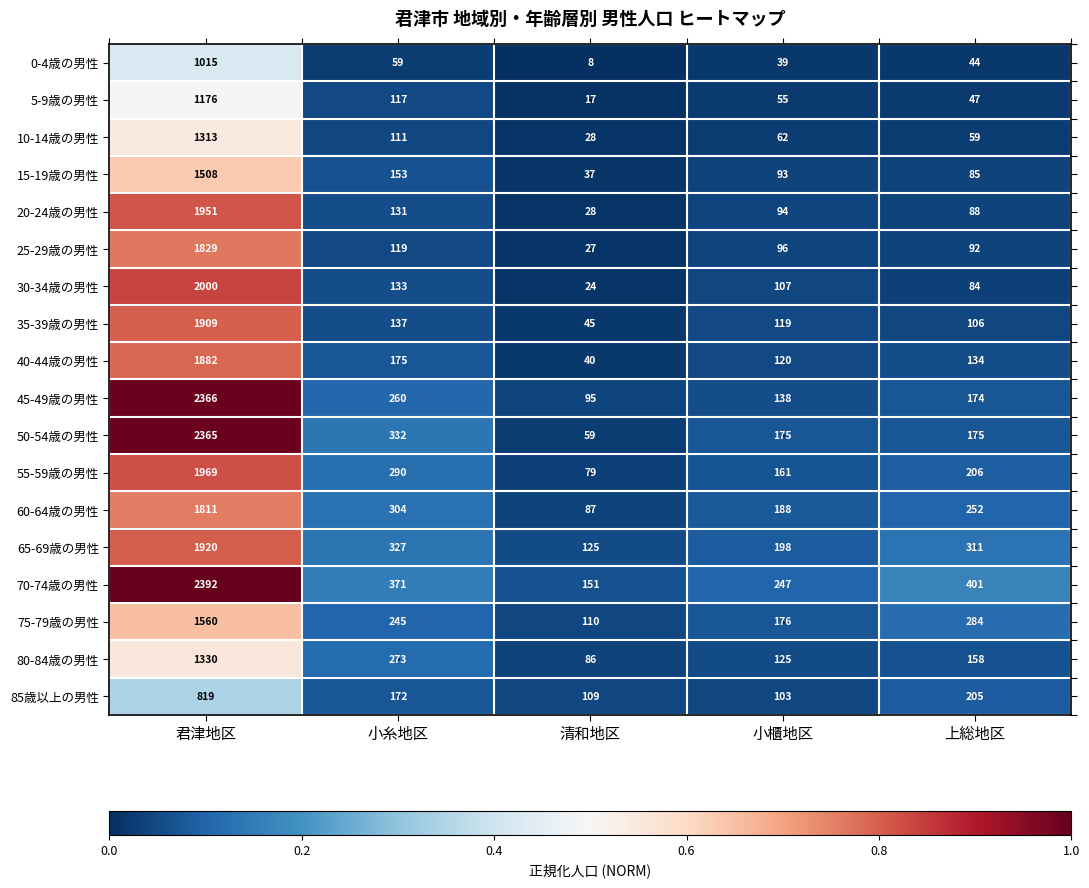

Is the value of 80-84歳の男性 at 小櫃地区 greater than the value of 5-9歳の男性 at 上総地区?

Yes